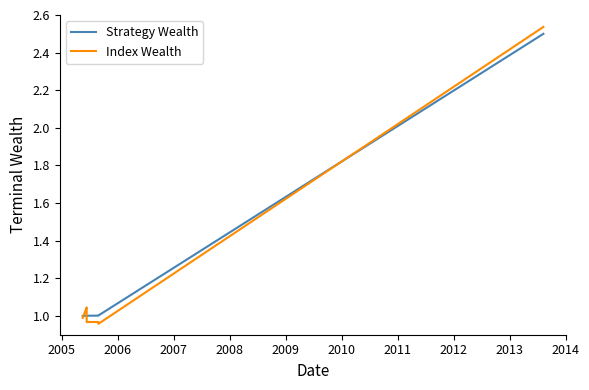

List the series in order of their peak value, highest first.

Index Wealth, Strategy Wealth